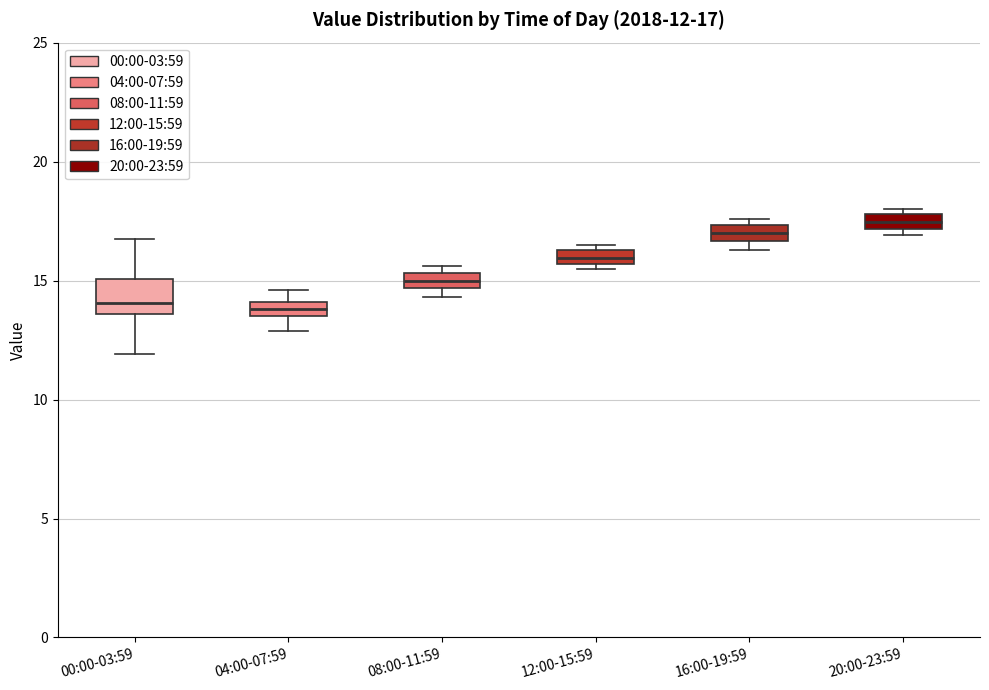

Comparing the boxes themselves (not the whiskers), which one is the tallest?

00:00-03:59